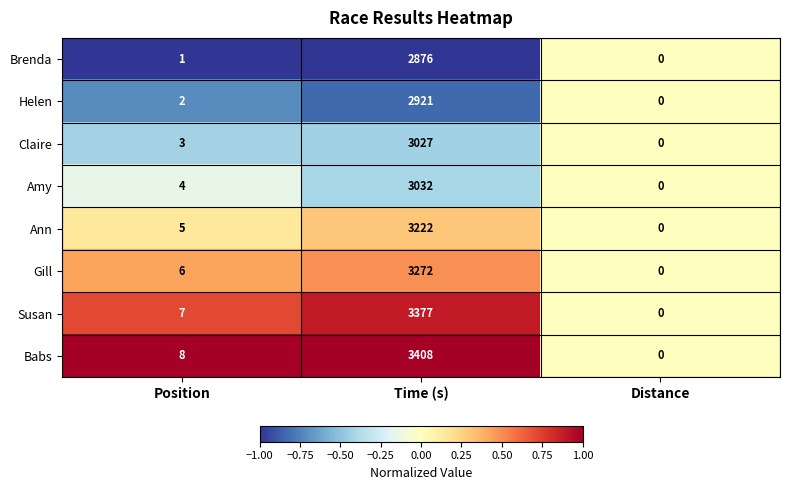

How many data points does each series have?

3